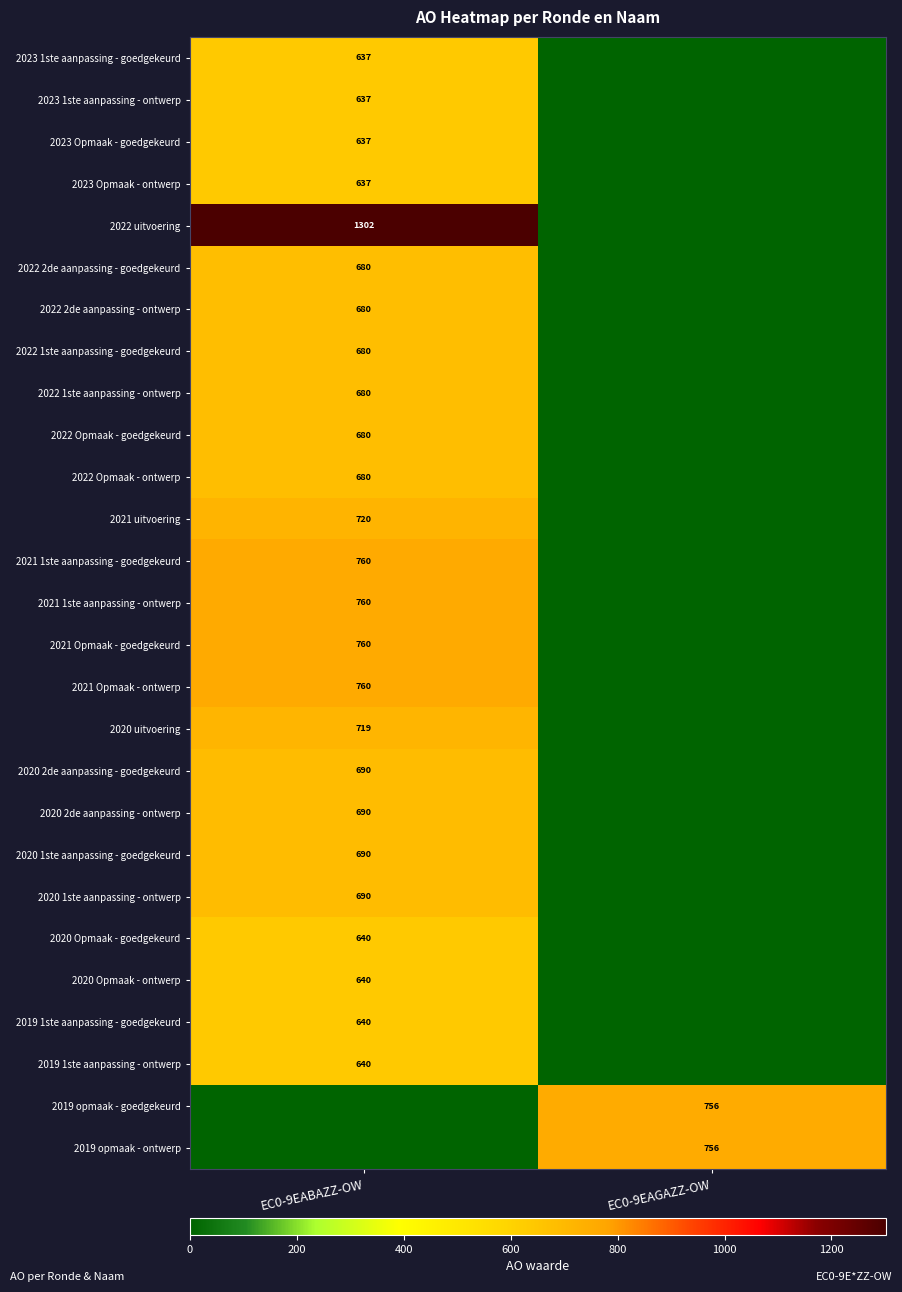

Which has a higher value, EC0-9EABAZZ-OW or EC0-9EAGAZZ-OW?

EC0-9EABAZZ-OW